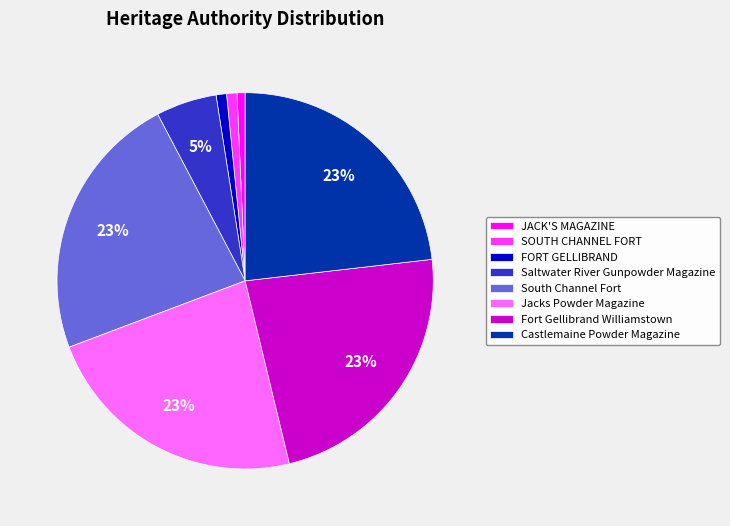

To the nearest percent, what percentage of the pie is Fort Gellibrand Williamstown?

23%